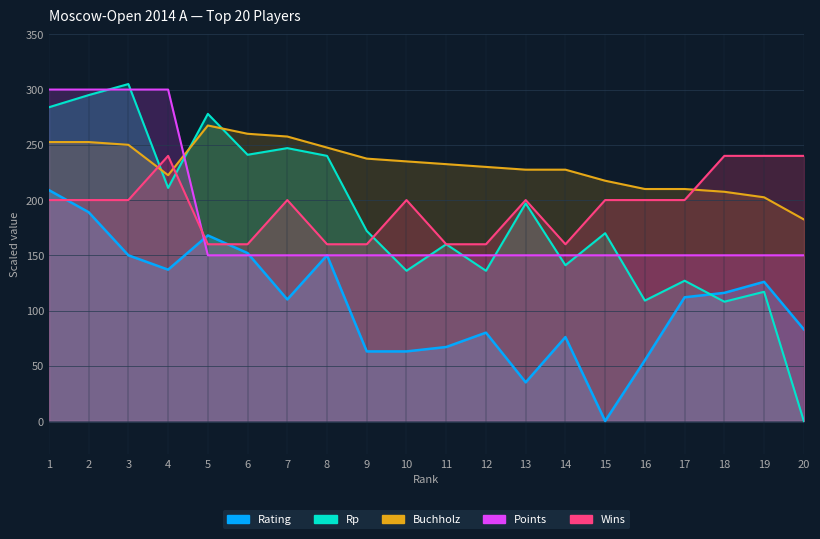

Is the value of Rating at 3 greater than the value of Buchholz at 13?

No